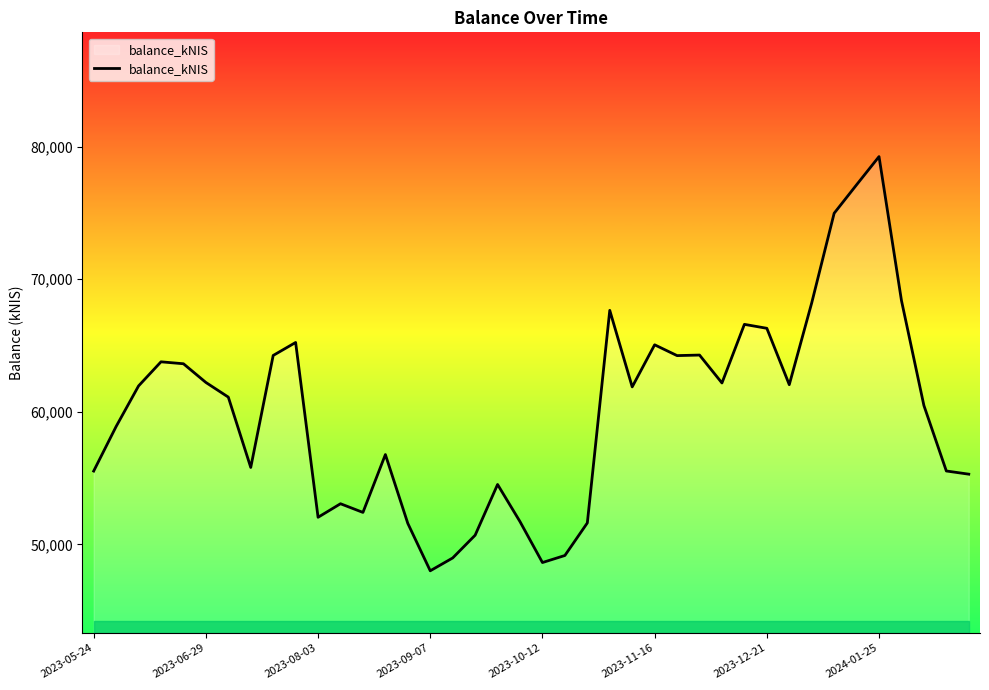

What is the greatest value displayed?

79254.1